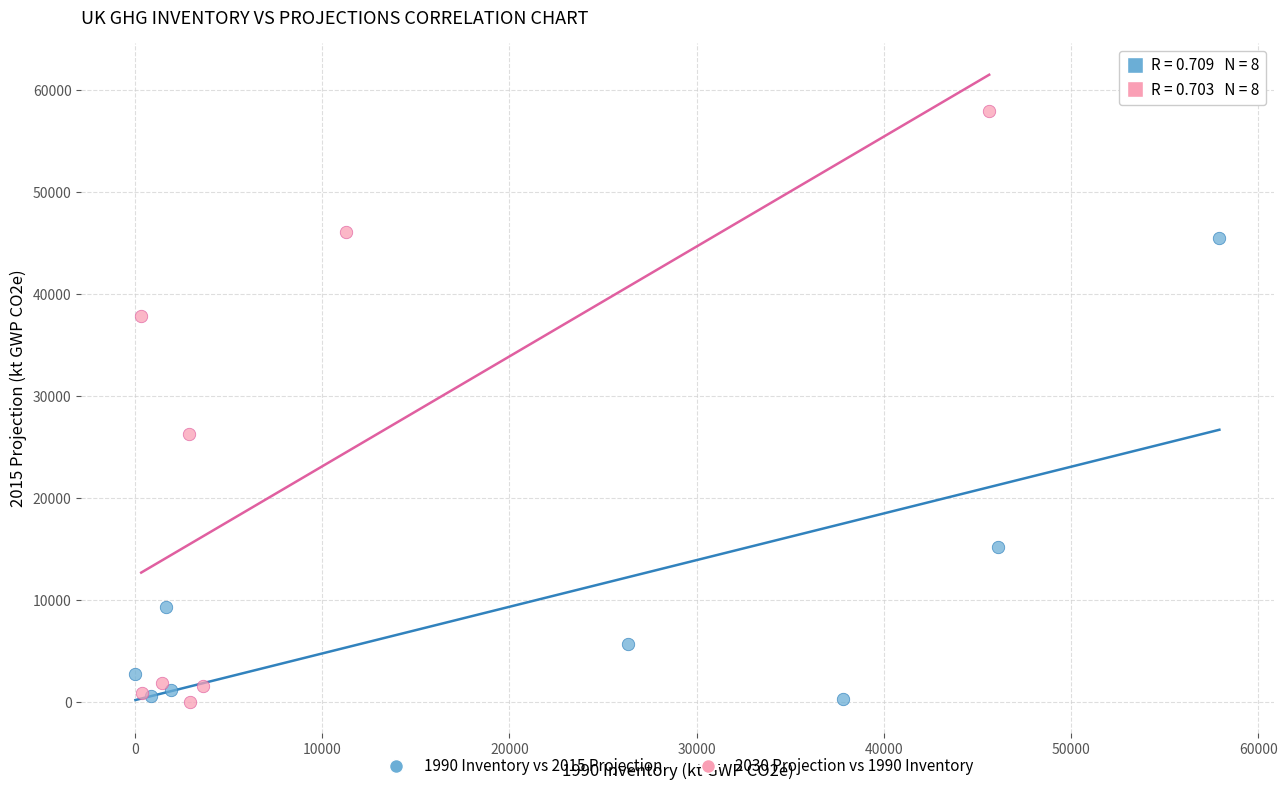

Which series contains the highest Y value?

2030 Projection vs 1990 Inventory